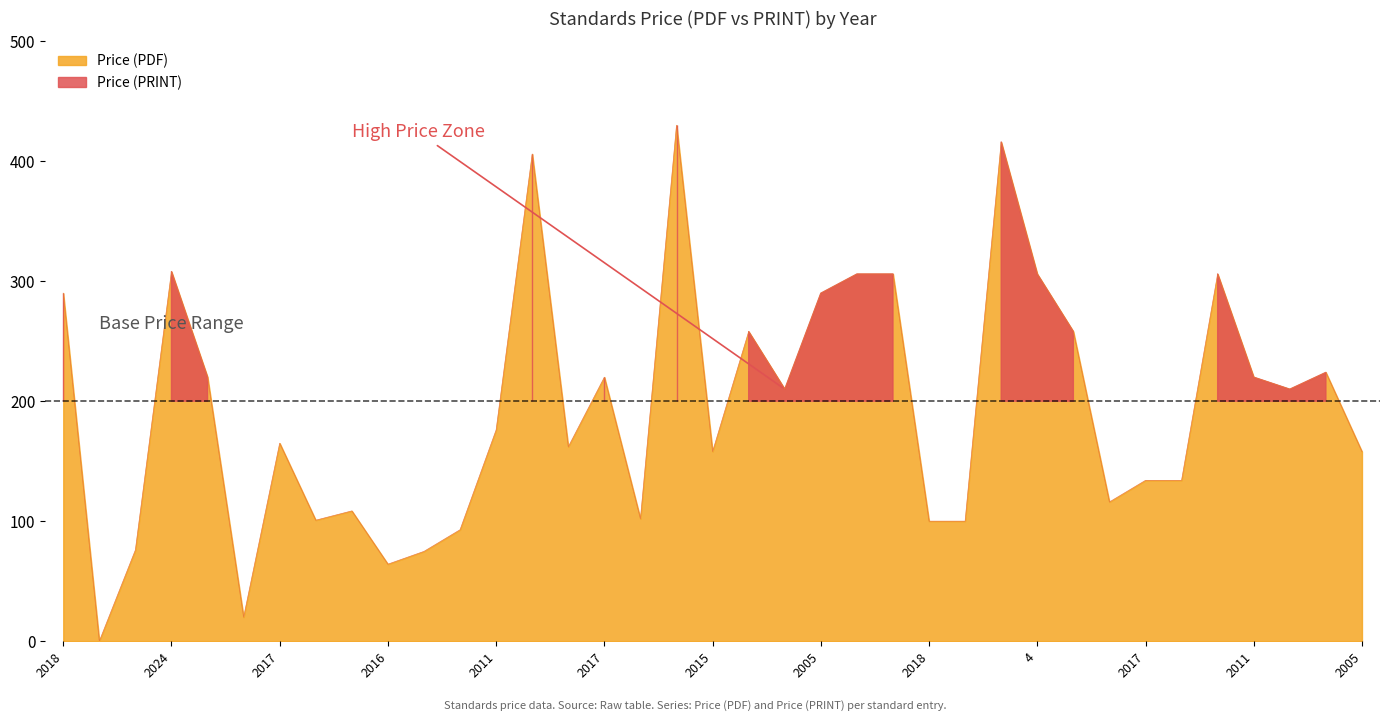

At which label does Price (PDF) first exceed 176?

2018